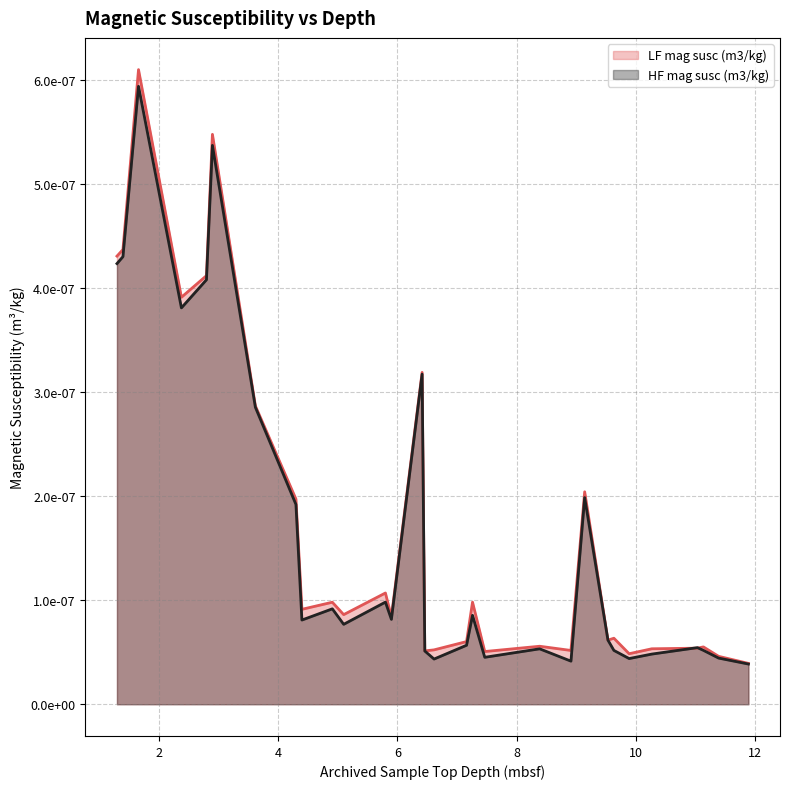

What position from the right is 10.265?

5